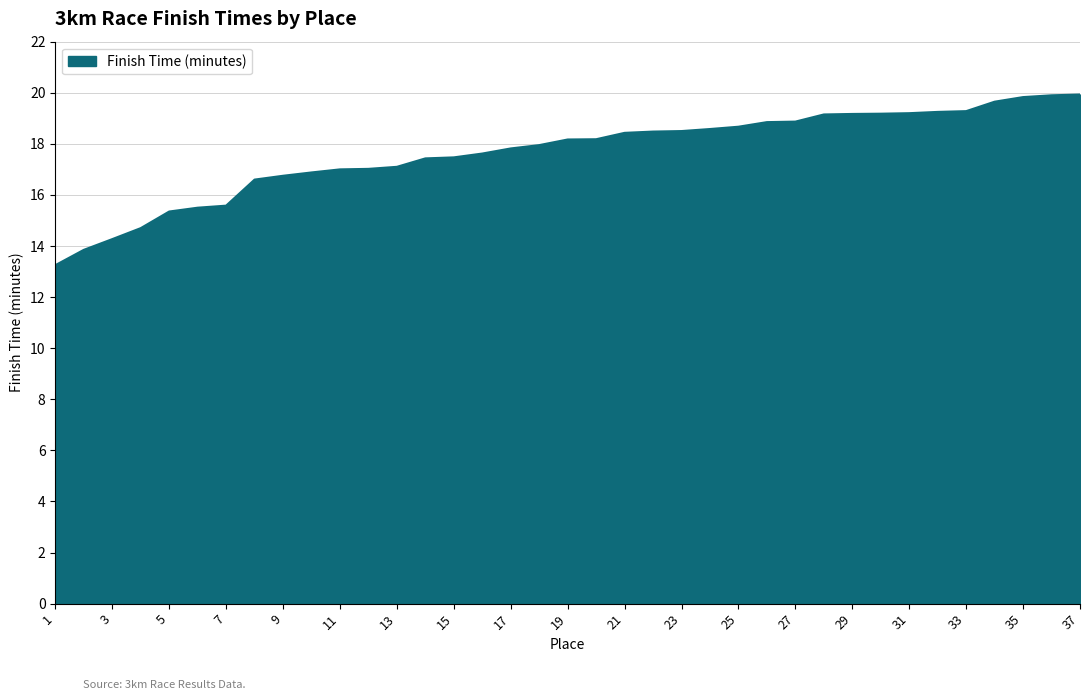

Does the chart display data point markers on the line(s)?

No